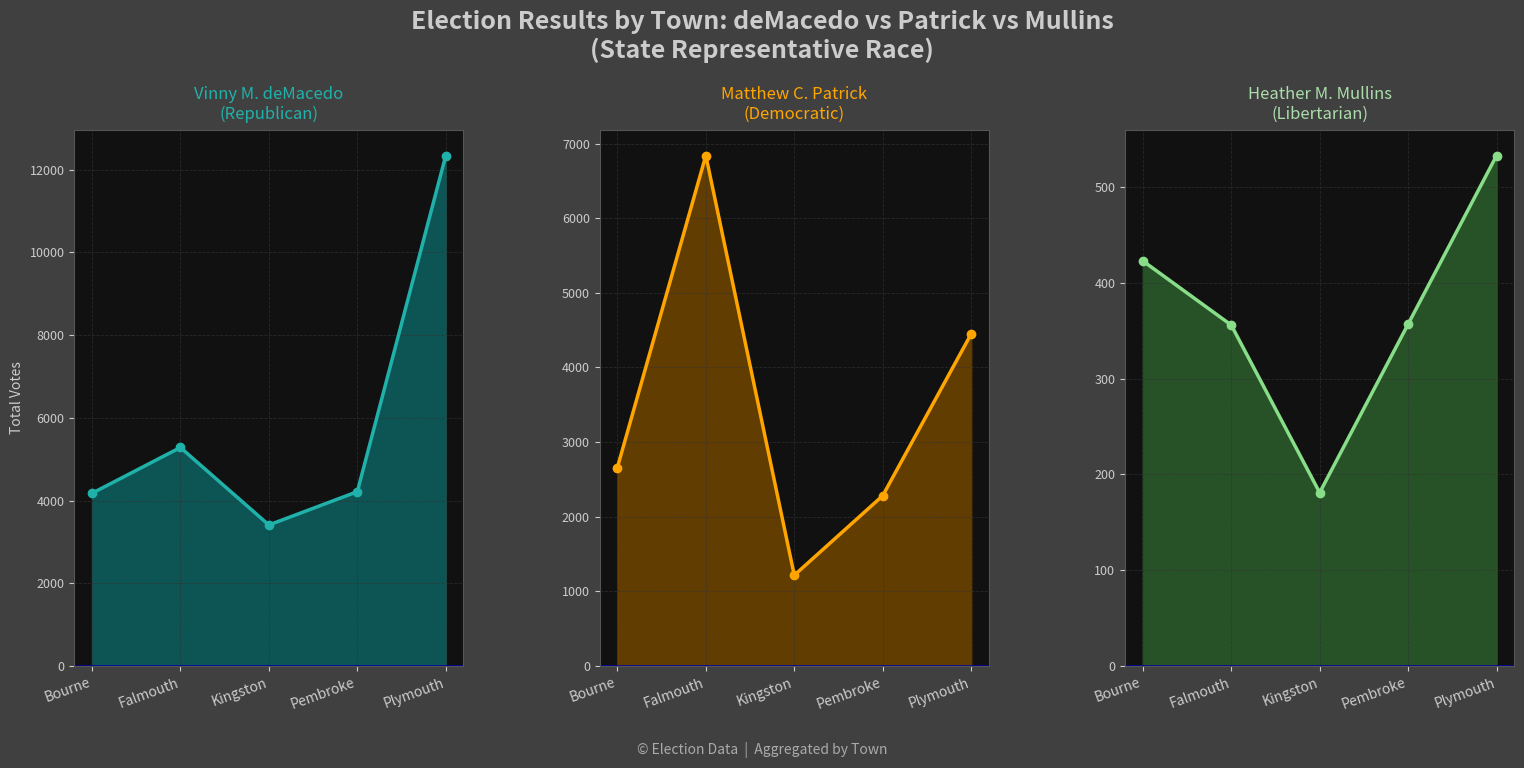

How many values in the Heather M. Mullins series exceed 357?

2